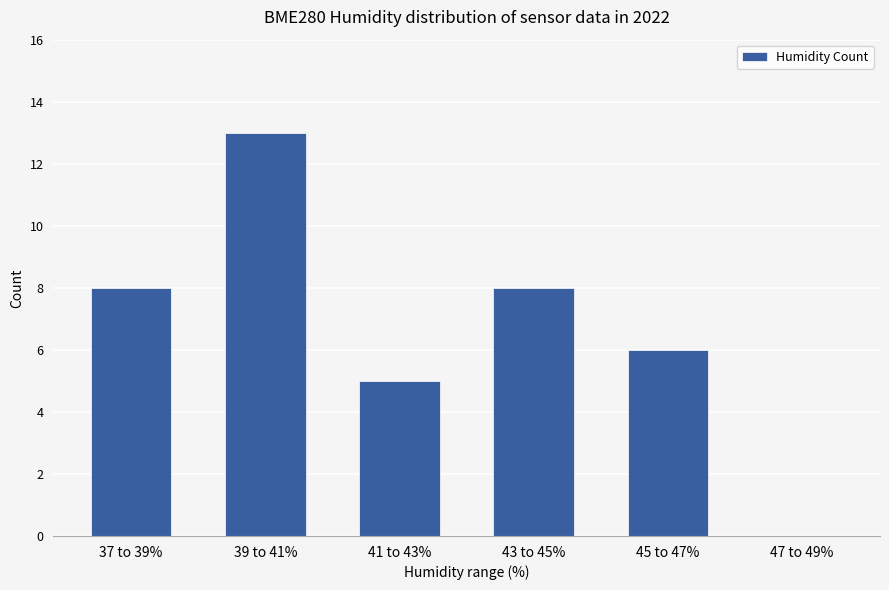

How many positive values are there?

5